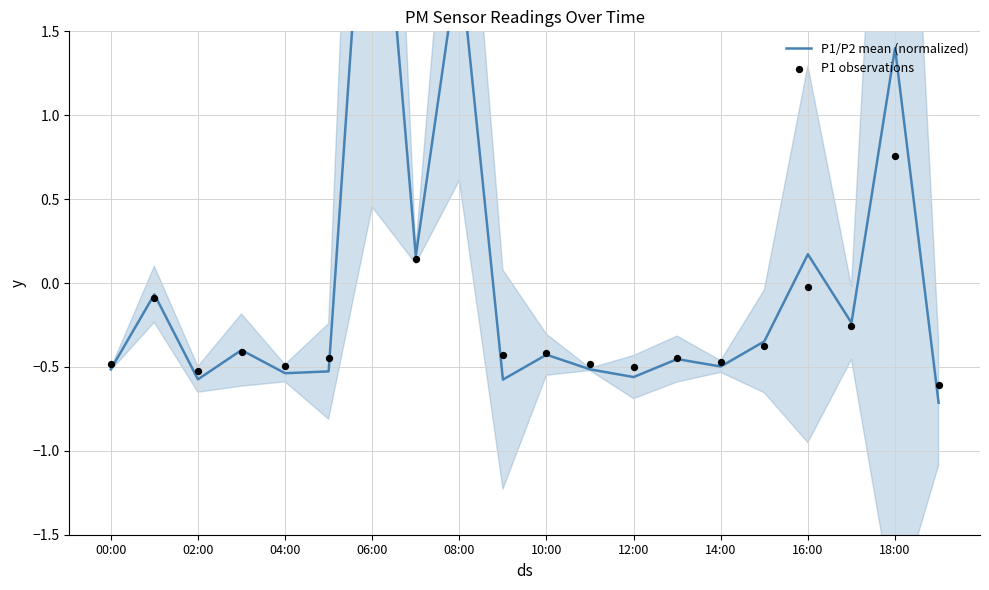

Which series reaches the minimum Y coordinate?

P1/P2 mean (normalized)